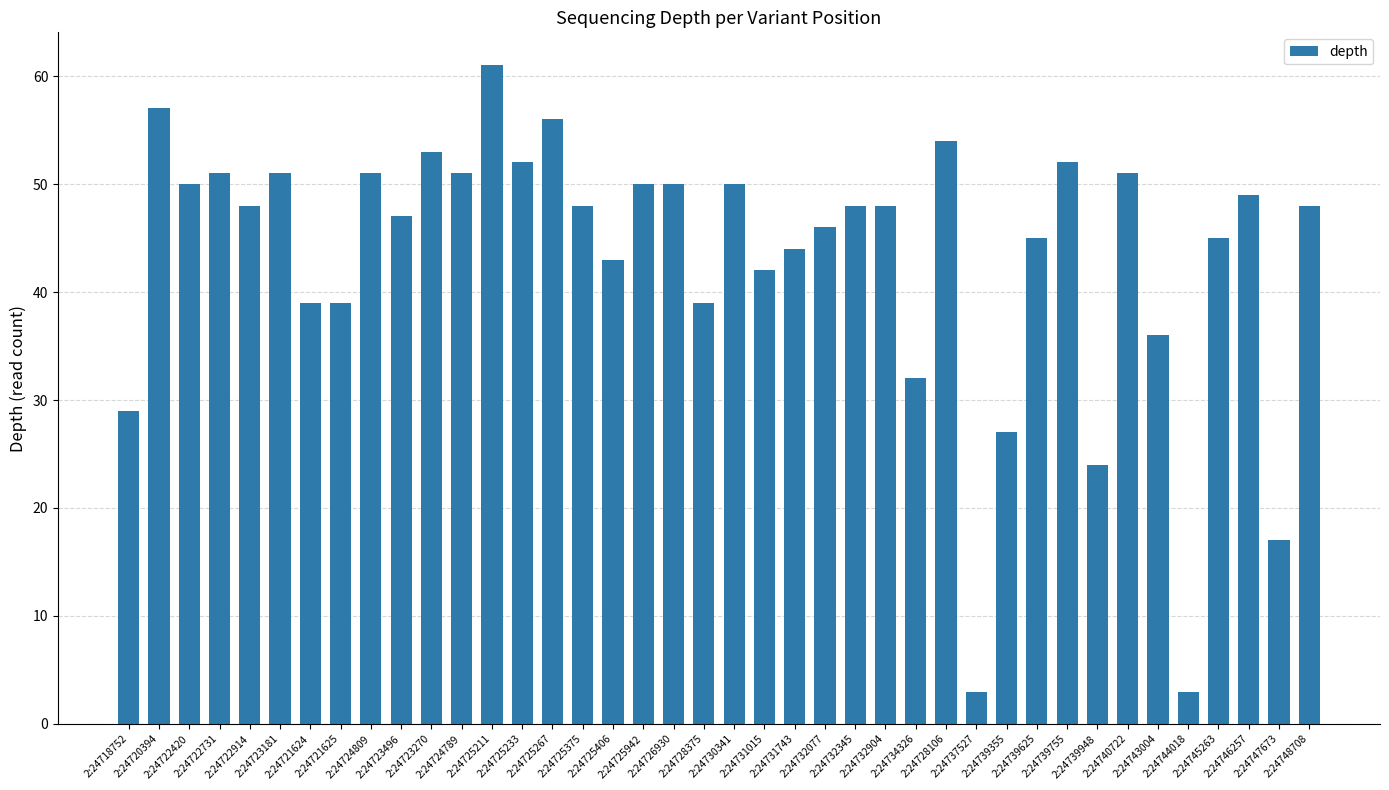

Reading left to right, list all the values displayed in this chart.

29	57	50	51	48	51	39	39	51	47	53	51	61	52	56	48	43	50	50	39	50	42	44	46	48	48	32	54	3	27	45	52	24	51	36	3	45	49	17	48